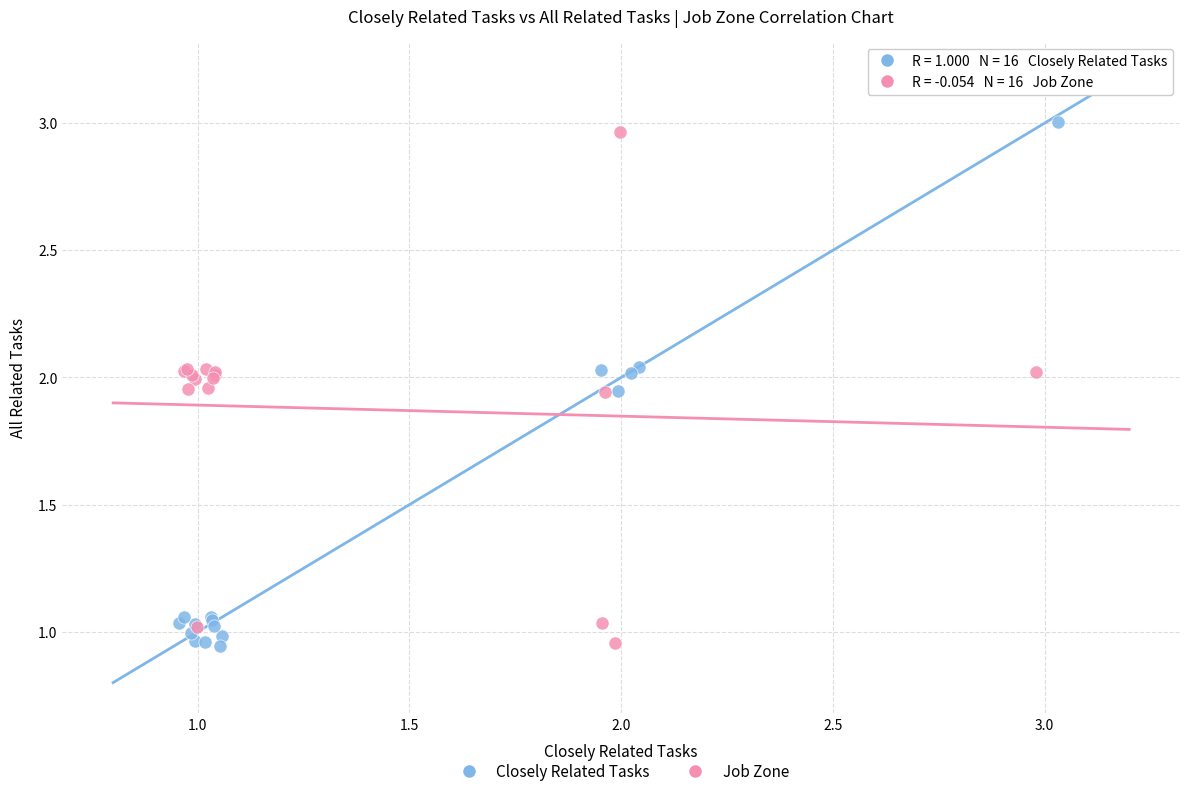

What are all the series names shown in the legend?

Closely Related Tasks, Job Zone